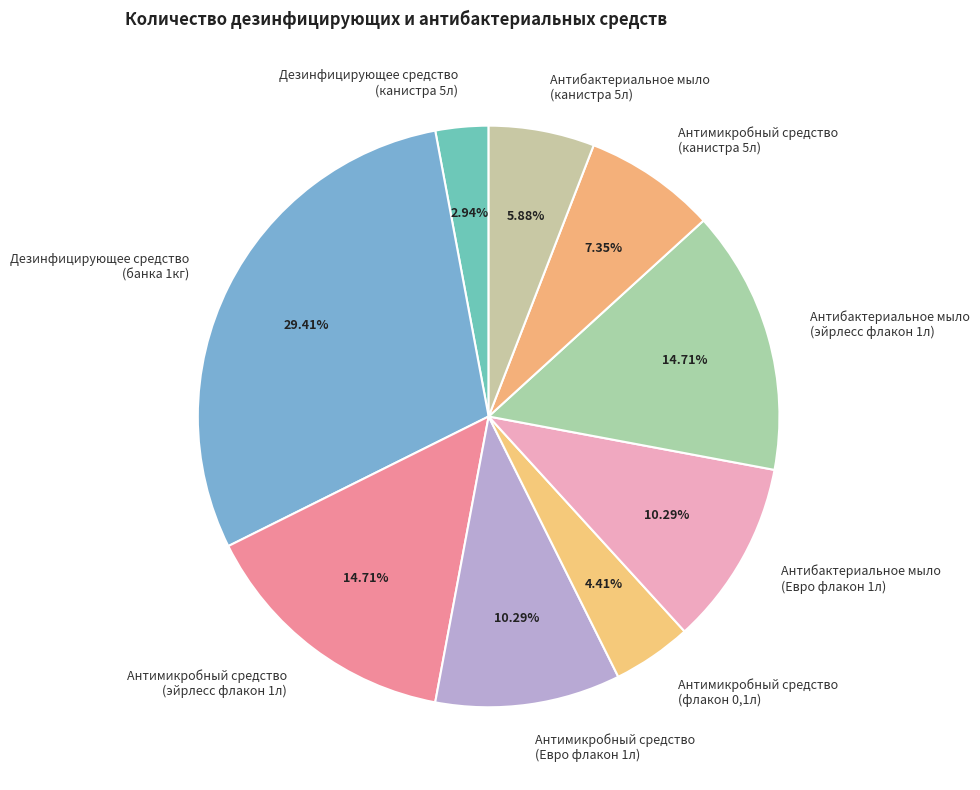

Which has a higher value, Дезинфицирующее средство (канистра 5л) or Антибактериальное мыло (канистра 5л)?

Антибактериальное мыло (канистра 5л)